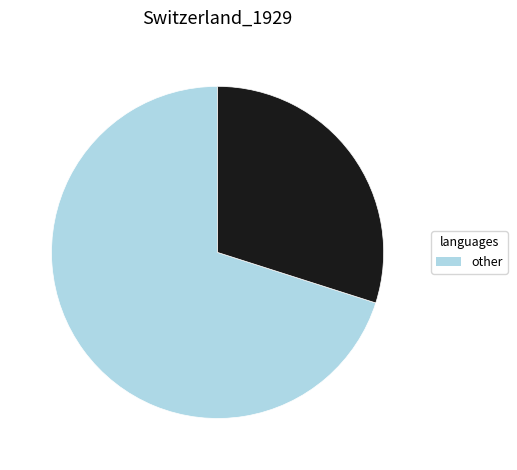

Is there any slice that represents more than half of the pie?

Yes